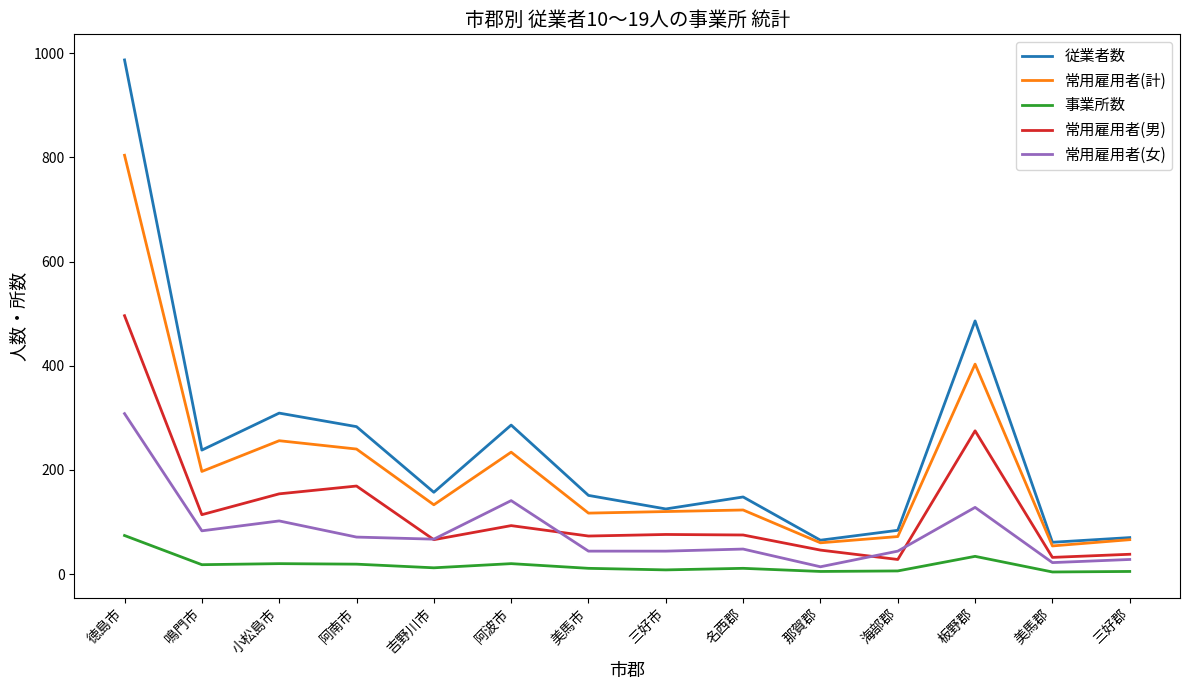

Where is the first local maximum for 常用雇用者(男)?

阿南市